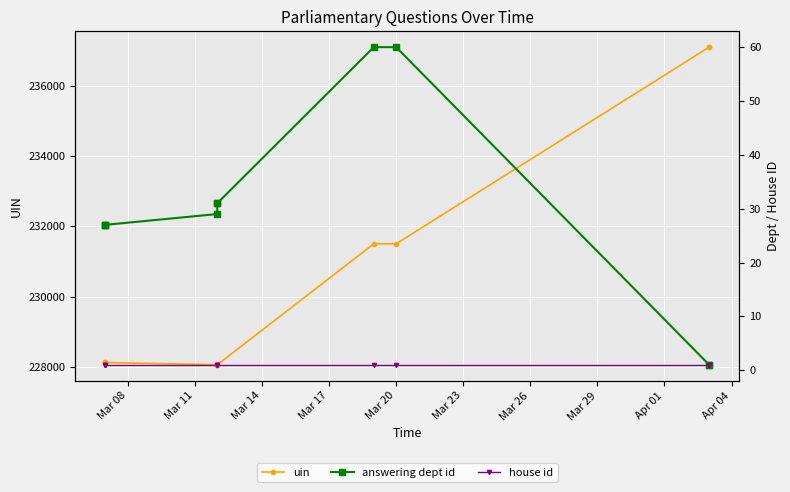

True or false: house id and answering dept id intersect in this chart.

False